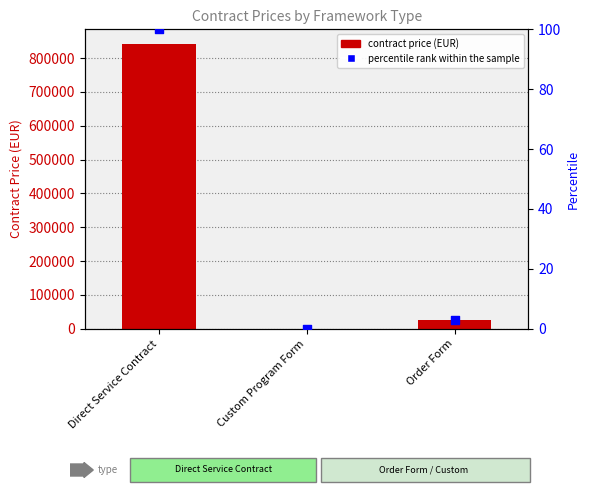

Is the value of percentile rank within the sample at Order Form greater than the value of Contract price of the Specific Contract/Work Order at Custom Program Form?

Yes